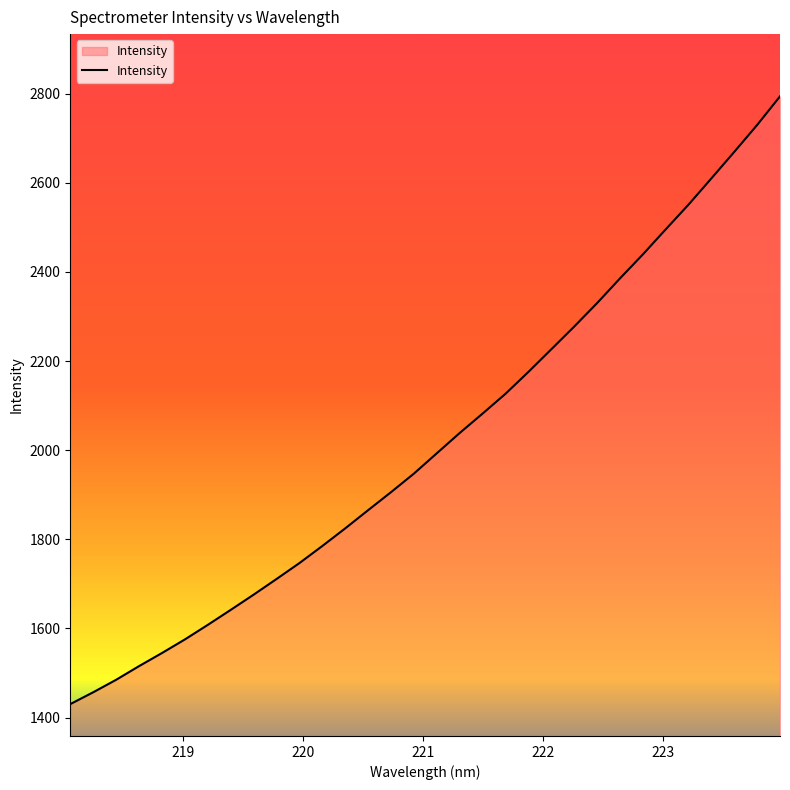

Reading left to right, list all the values displayed in this chart.

1430.2	1456.8	1484.8	1515.5	1544.8	1575.4	1608.0	1641.7	1675.8	1711.0	1746.7	1785.1	1824.6	1865.5	1905.9	1947.6	1993.2	2038.7	2082.3	2126.7	2175.7	2226.4	2277.4	2330.0	2385.4	2439.2	2495.6	2551.2	2610.1	2669.6	2729.9	2794.2